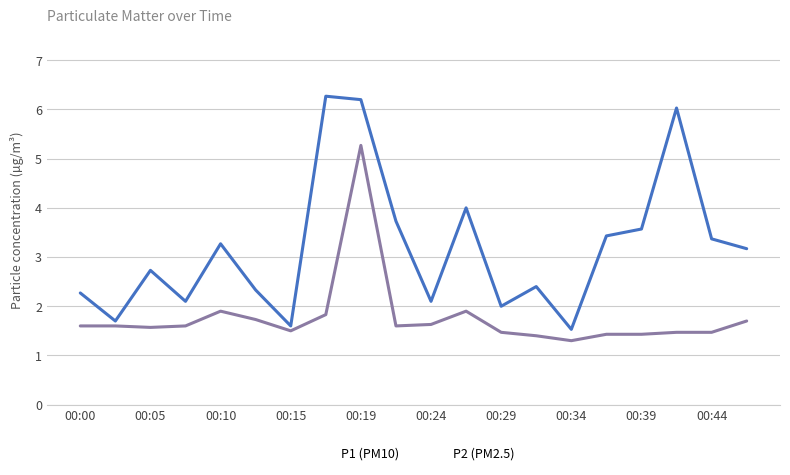

Which series has the largest total across all categories?

P1 (PM10)